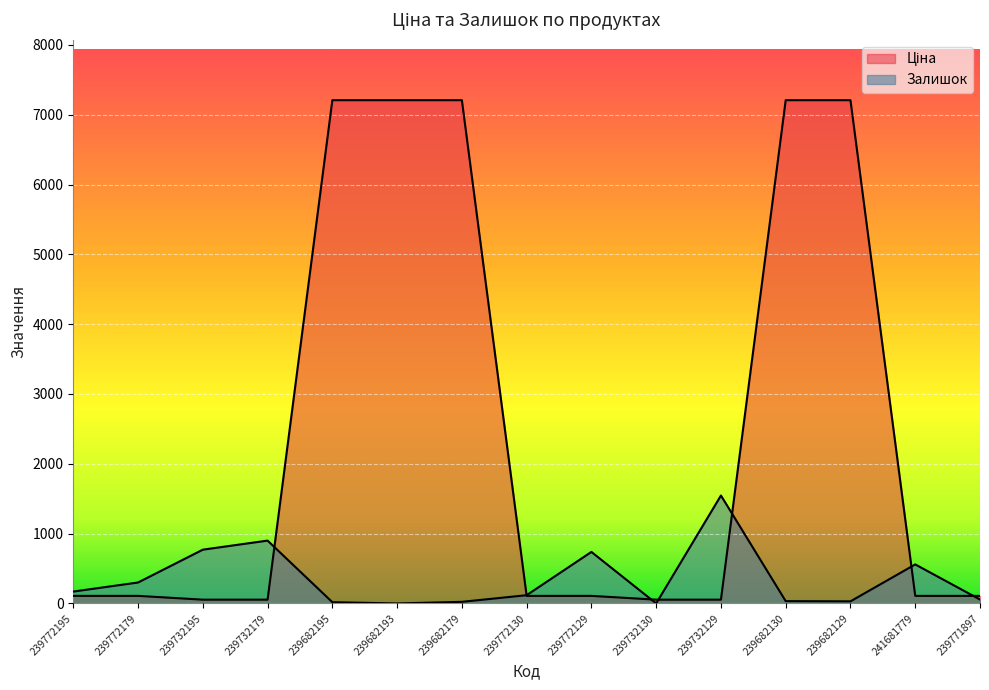

Reading left to right, list all the values displayed in this chart.

Ціна: 239772195=108.3	239772179=108.3	239732195=54.1	239732179=54.1	239682195=7208.3	239682193=7208.3	239682179=7208.3	239772130=108.3	239772129=108.3	239732130=54.1	239732129=54.1	239682130=7208.3	239682129=7208.3	241681779=108.3	239771897=108.3
Залишок: 239772195=170.0	239772179=300.0	239732195=770.0	239732179=900.0	239682195=18.0	239682193=0.0	239682179=23.0	239772130=118.0	239772129=738.0	239732130=0.0	239732129=1546.0	239682130=33.0	239682129=30.0	241681779=559.0	239771897=56.0